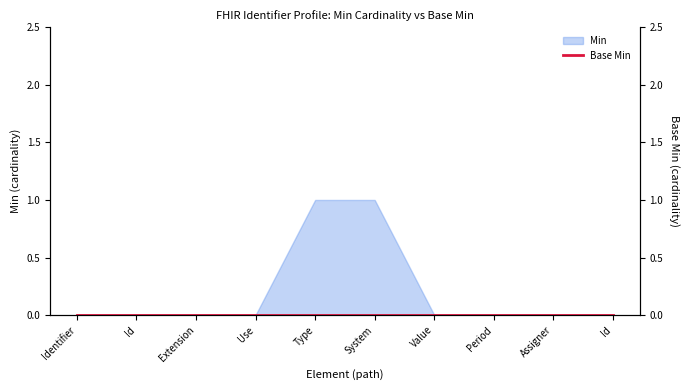

Between Identifier and Assigner, which is larger?

Identifier